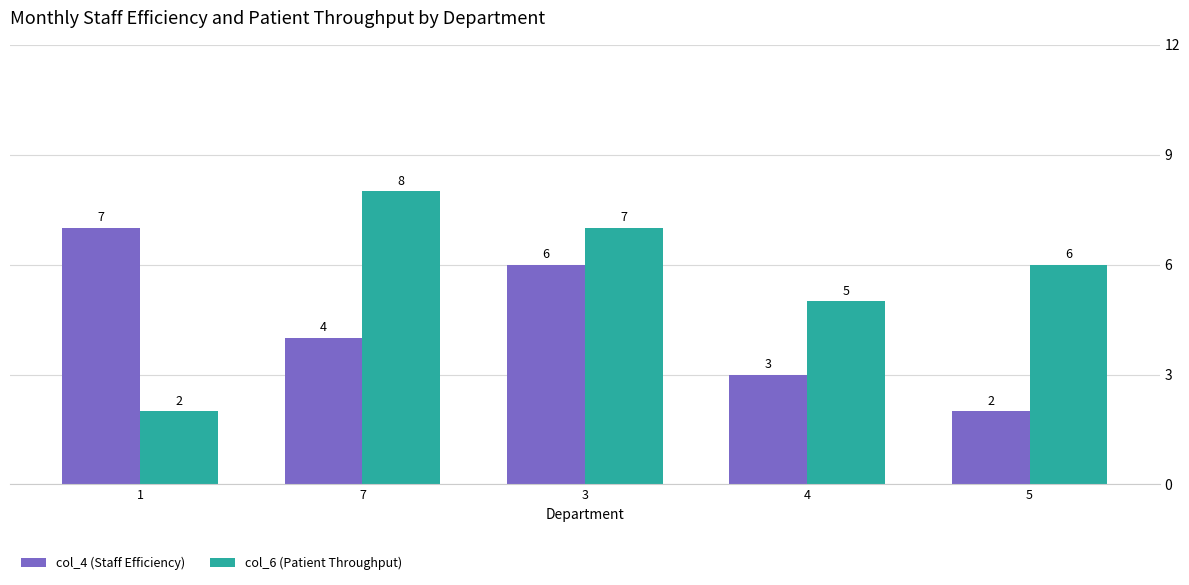

Rank the series by their average value, from highest to lowest.

col_6 (Patient Throughput), col_4 (Staff Efficiency)